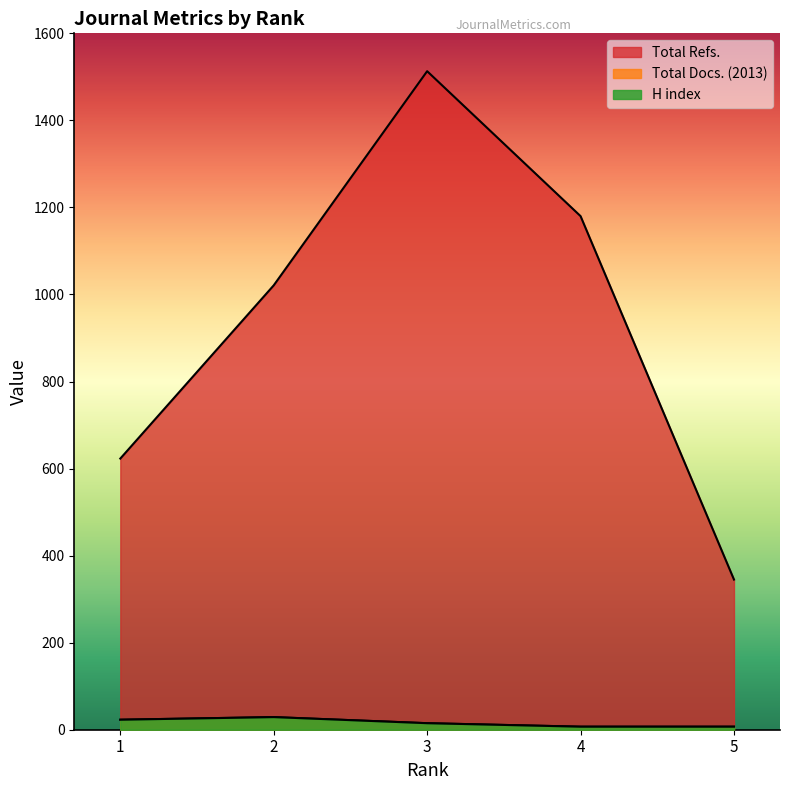

What is the sum of all Total Docs. (2013) values?

81